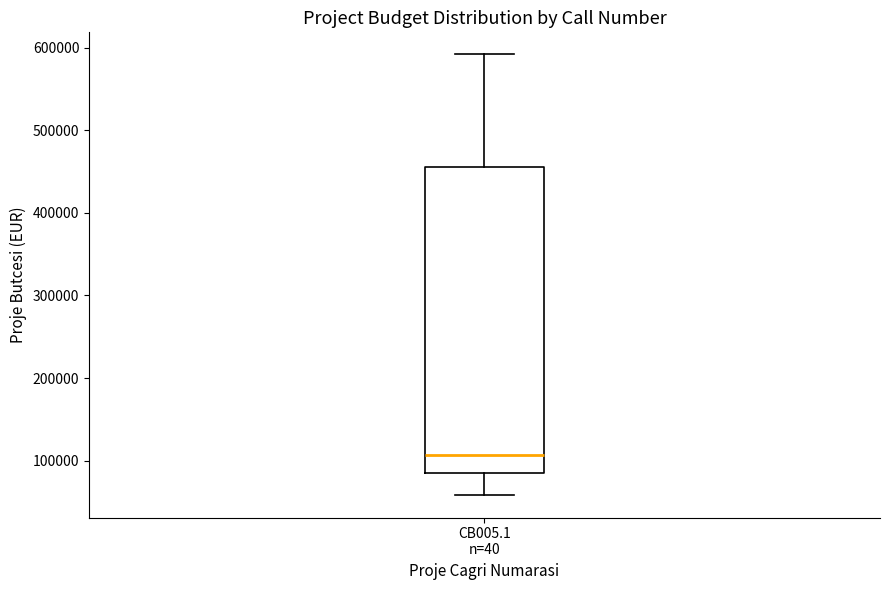

Transcribe this box plot: give where the median line is, the range the box spans, and where the two whiskers end, as read against the y-axis. The values are not printed on the chart, so give them approximately, as read against the axis.

median 110000, box 80000 to 460000, whiskers 60000 to 590000